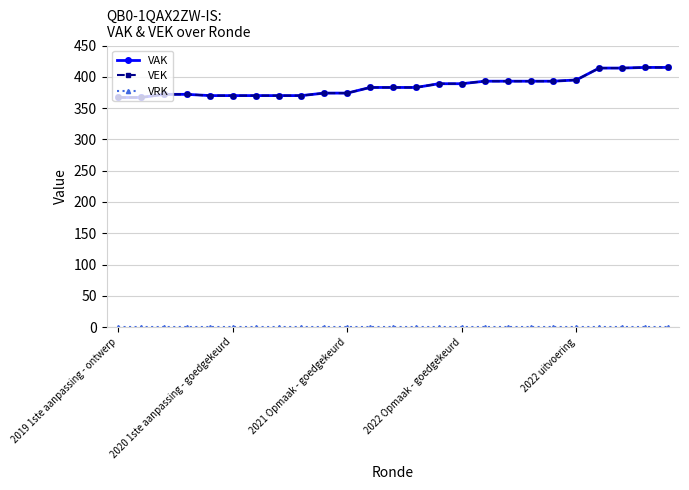

At which label is VEK closest to 391?

14